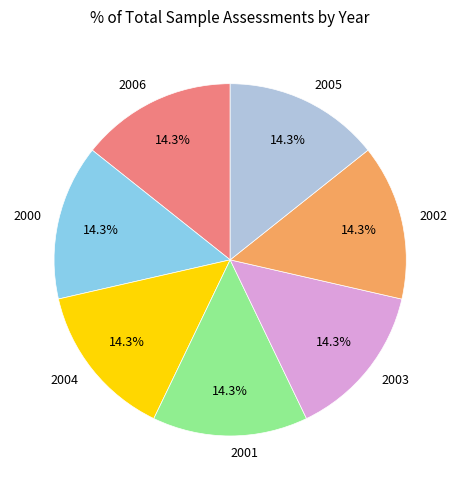

Combined, what portion of the pie is 2002 and 2005?

28.6%